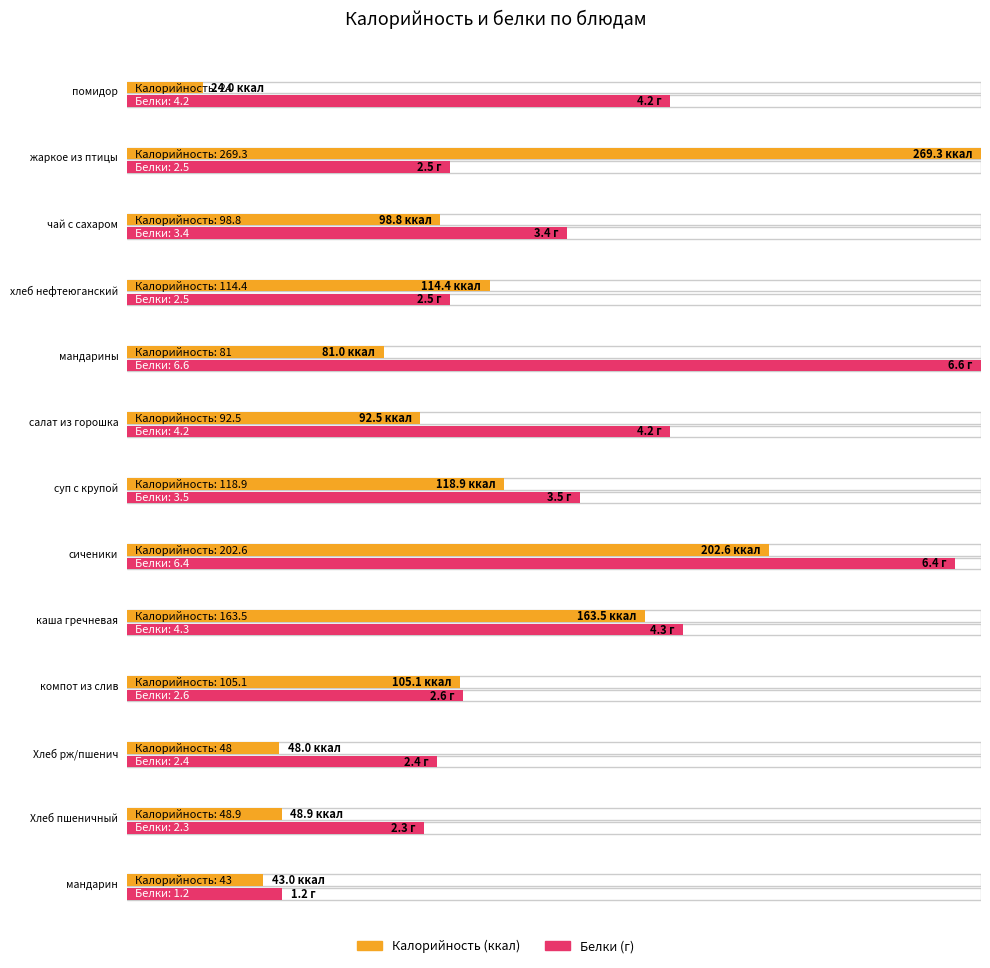

Does the chart contain any negative values?

No